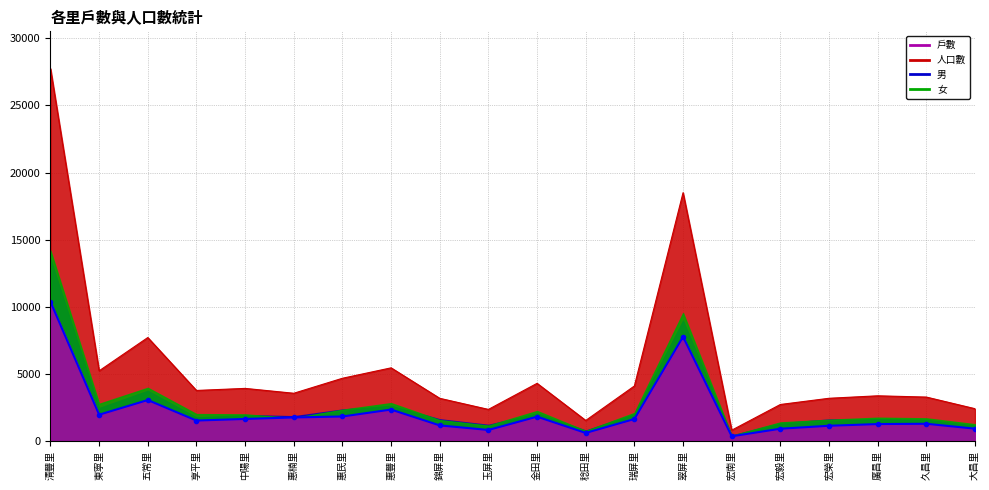

What is the label of the 17th point from the right?

享平里